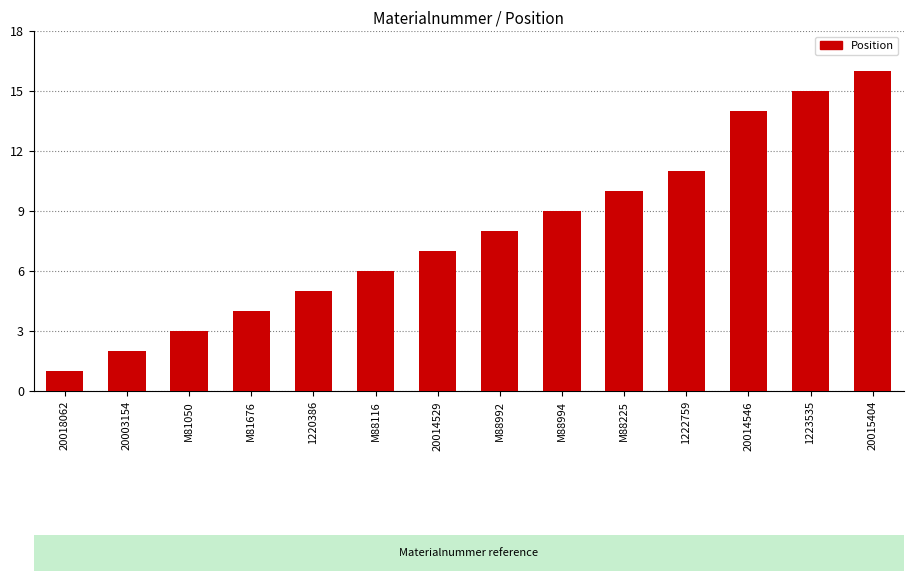

What is the maximum value shown in the chart?

16